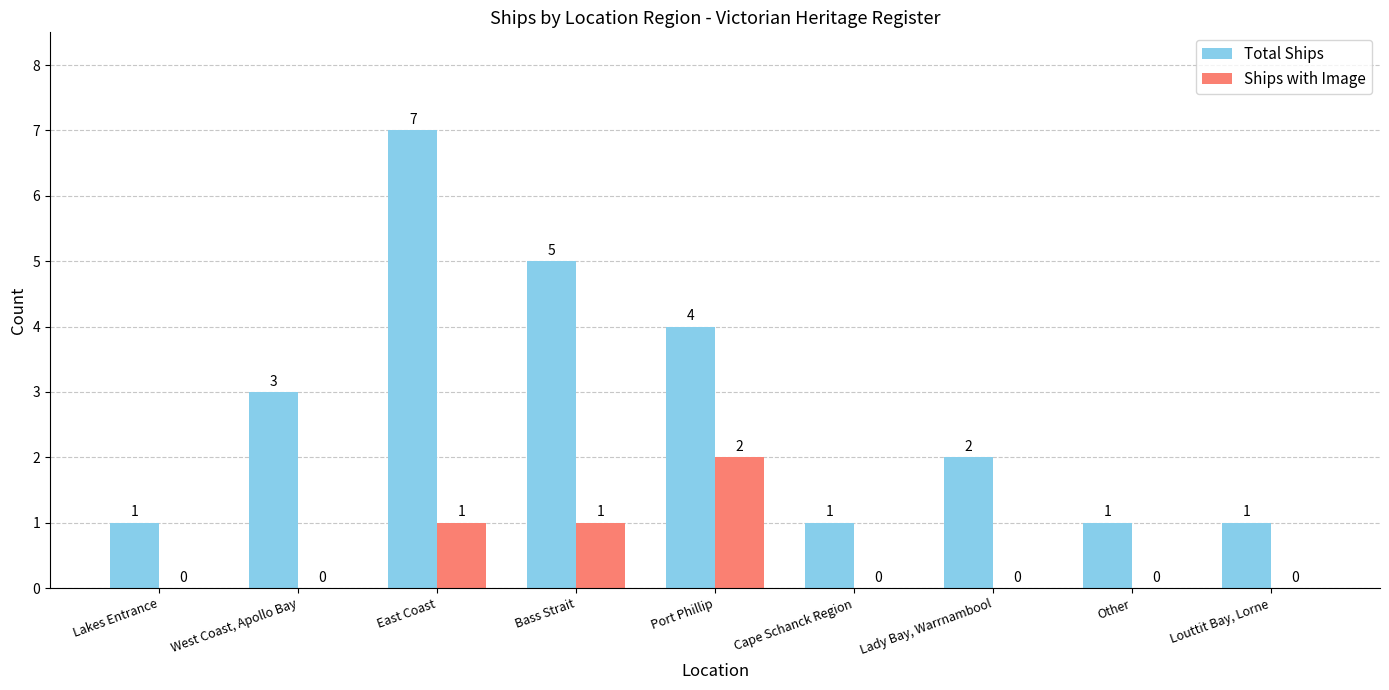

How many groups of bars are there?

9